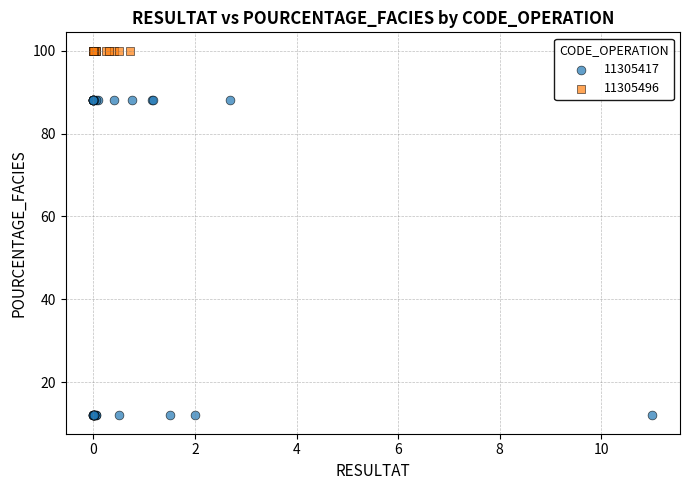

Which series contains the lowest Y value?

11305417